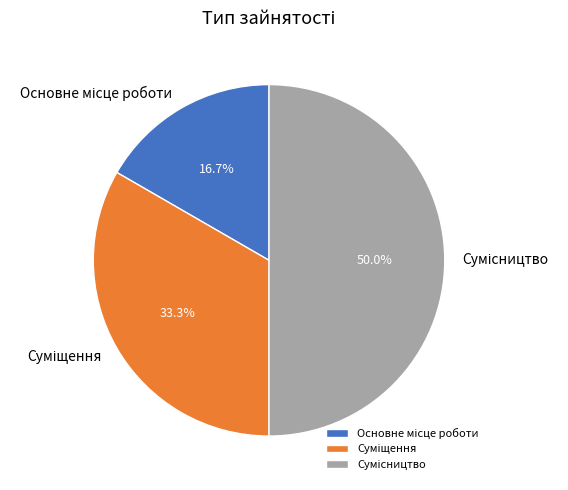

How many slices are in this pie chart?

3